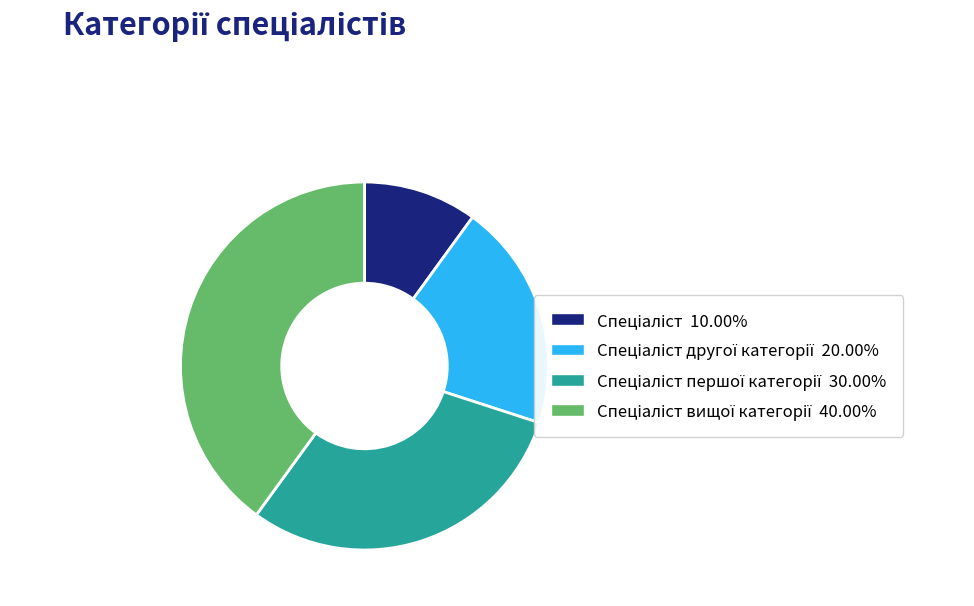

Is there a majority slice in this chart?

No